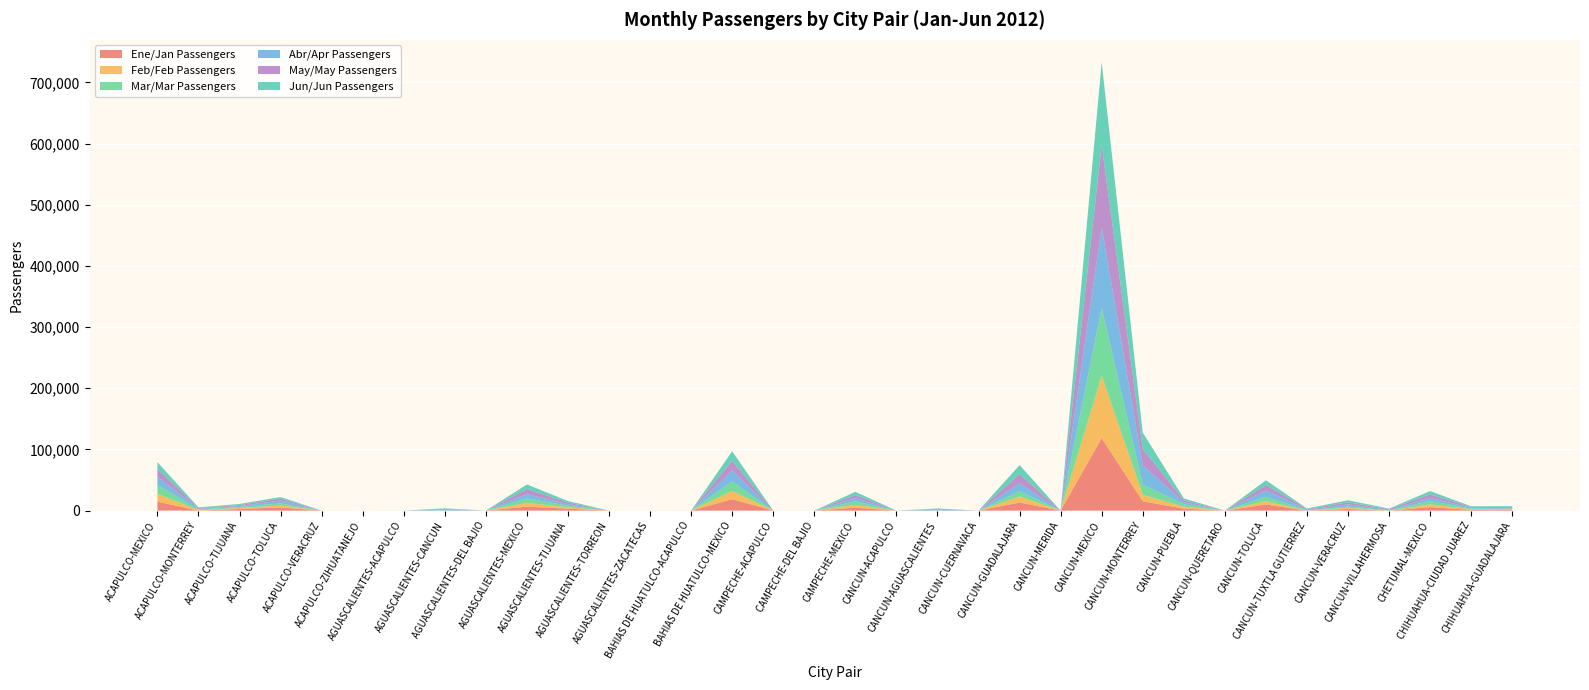

Reading right to left, transcribe all the data shown in this chart.

Ene/Jan Passengers: 964	1190	5645	0	2623	0	10054	0	3249	15248	118562	0	13236	0	0	0	4793	0	0	18591	0	0	0	3260	6466	0	0	0	0	0	5176	2700	0	14588
Feb/Feb Passengers: 930	1116	4607	0	2026	0	5495	0	3186	10613	101987	0	9845	0	0	0	4796	0	0	13696	99	0	0	2181	6266	0	0	0	0	0	3158	1683	843	13022
Mar/Mar Passengers: 1056	1292	5348	542	2168	521	7263	0	3955	16756	110799	0	8838	0	97	0	5694	0	0	15415	0	0	0	2540	7436	0	129	50	0	0	3536	1527	1025	14752
Abr/Apr Passengers: 1014	1086	5186	887	3547	1054	10182	0	3295	31345	132028	0	12956	0	1285	0	5203	24	0	17837	0	0	0	2627	6774	0	1453	0	0	50	4706	1646	1310	13350
May/May Passengers: 1375	1211	5781	982	3267	1058	8805	0	3101	26822	134050	0	14853	0	970	0	5038	0	43	16033	0	0	0	2617	8313	0	973	0	0	0	3250	1394	1073	12352
Jun/Jun Passengers: 2028	1184	5413	881	3351	845	7845	0	3235	26885	135417	0	14662	0	1161	0	5277	0	0	15482	0	0	0	2508	7507	0	1190	0	0	0	2353	1942	1075	11196